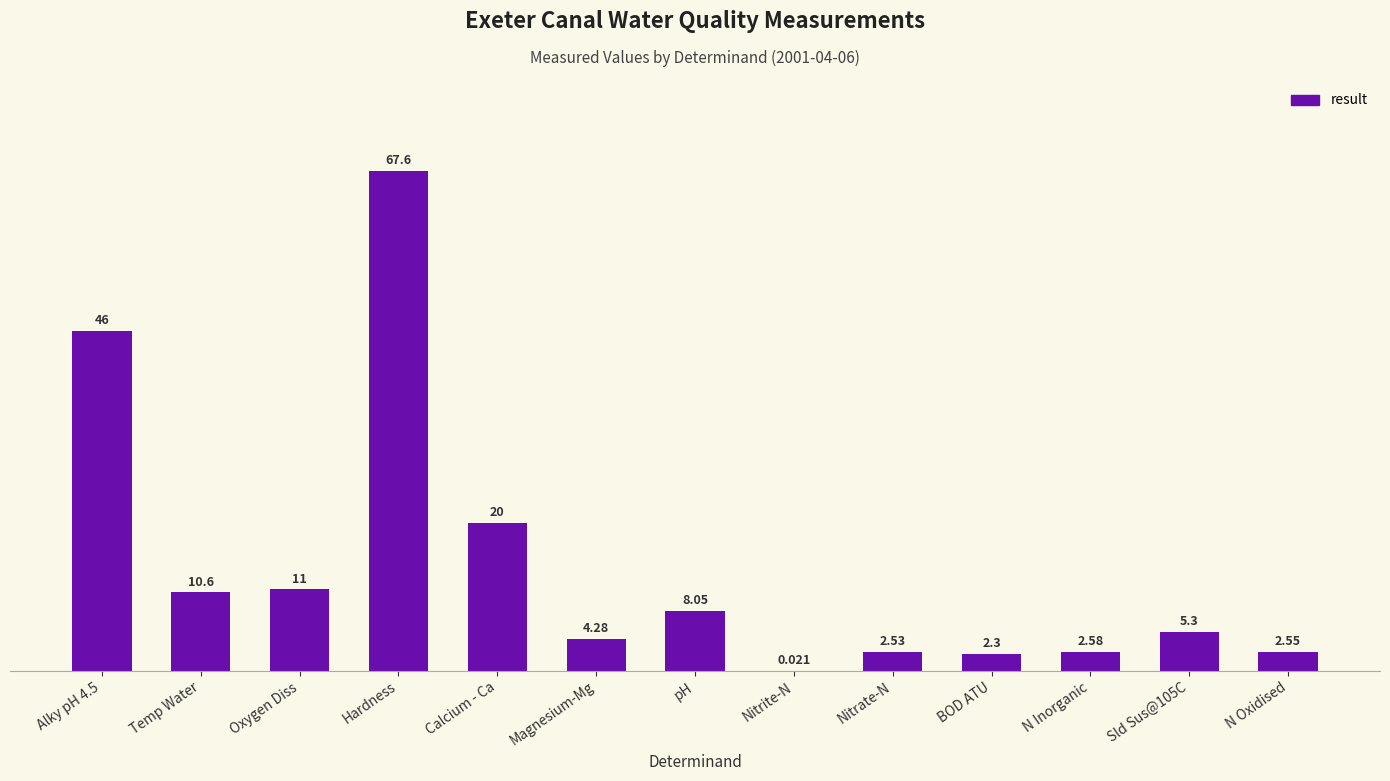

Which has a higher value, Calcium - Ca or Sld Sus@105C?

Calcium - Ca